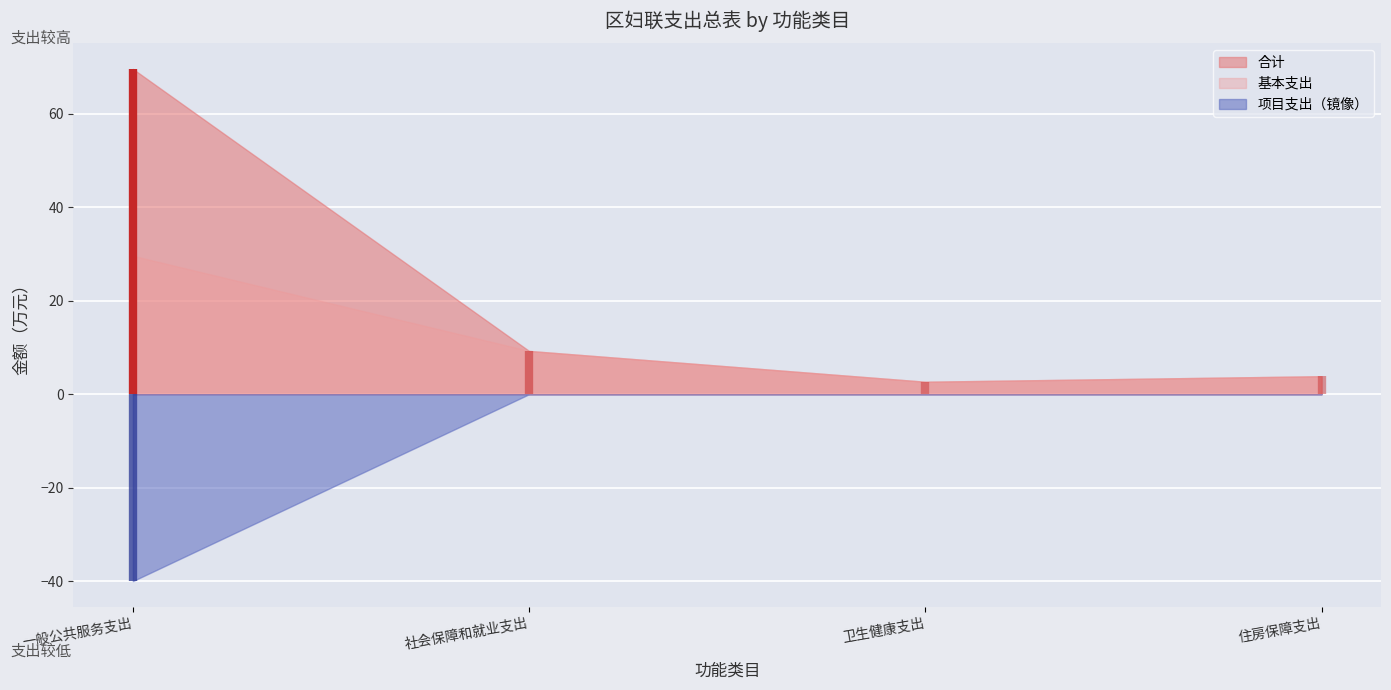

Where do 基本支出 and 项目支出 first cross each other?

一般公共服务支出 and 社会保障和就业支出